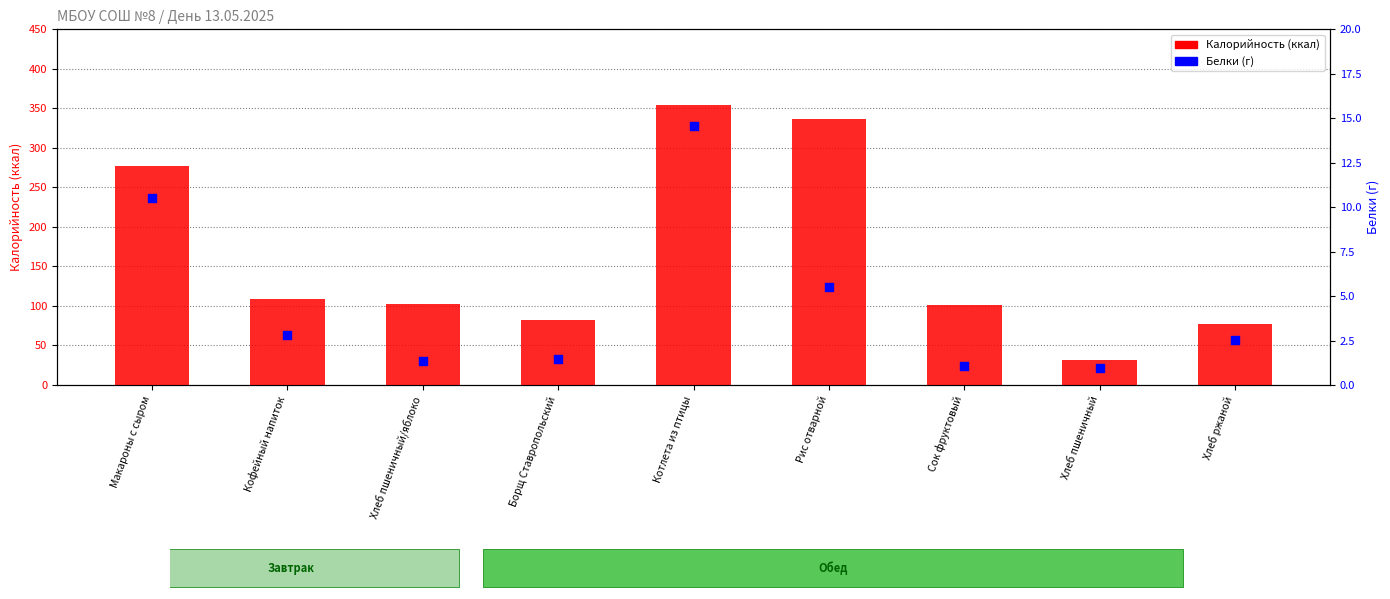

Which series reaches the minimum Y coordinate?

Белки